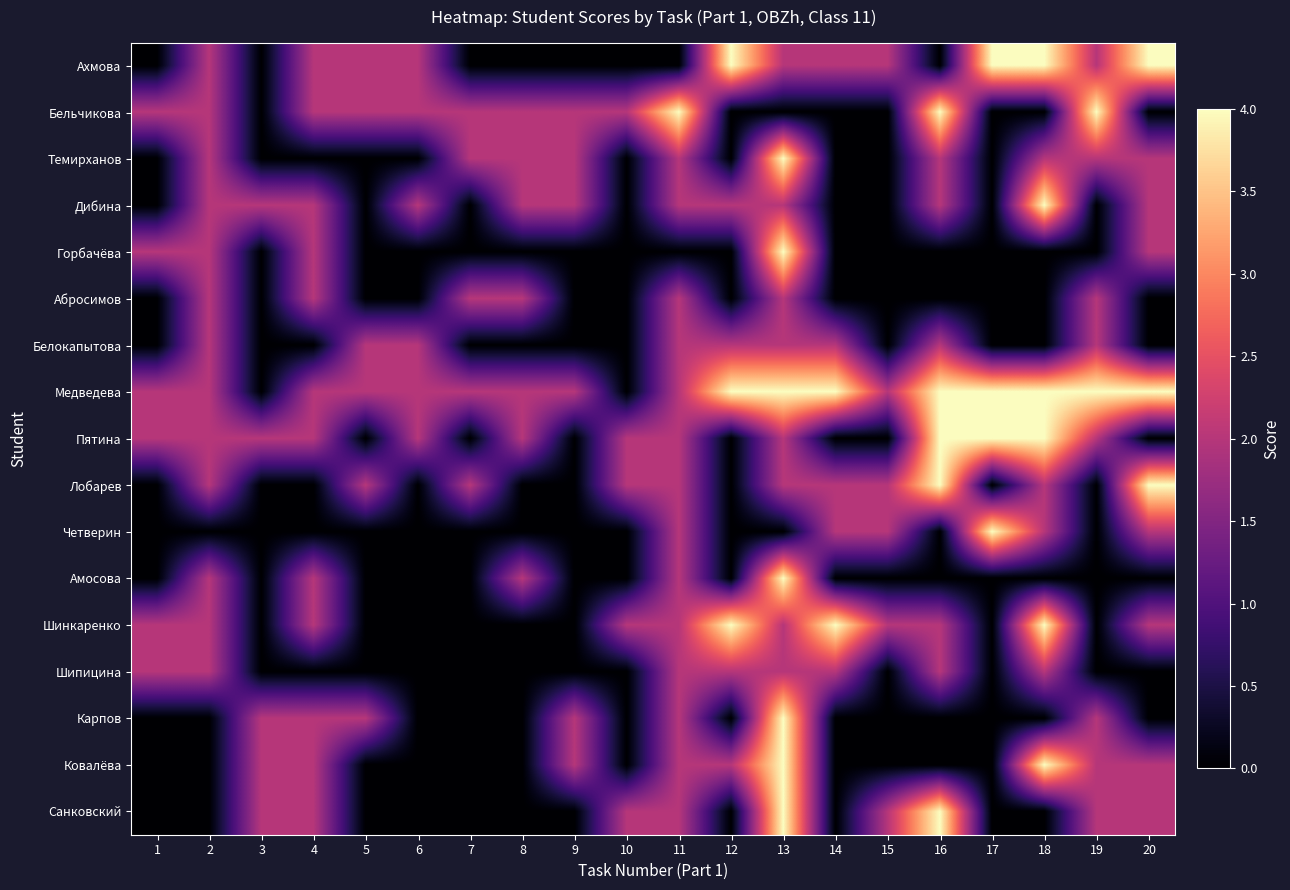

Reading left to right, extract all data points from this chart.

Ахмова: 1=0	2=2	3=0	4=2	5=2	6=2	7=0	8=0	9=0	10=0	11=0	12=4	13=2	14=2	15=2	16=0	17=4	18=4	19=2	20=4
Бельчикова: 1=2	2=2	3=0	4=2	5=2	6=2	7=2	8=2	9=2	10=2	11=4	12=0	13=0	14=0	15=0	16=4	17=0	18=0	19=4	20=0
Темирханов: 1=0	2=2	3=0	4=0	5=0	6=0	7=2	8=2	9=2	10=0	11=2	12=0	13=4	14=0	15=0	16=2	17=0	18=2	19=2	20=2
Дибина: 1=0	2=2	3=2	4=2	5=0	6=2	7=0	8=2	9=2	10=0	11=2	12=2	13=2	14=0	15=0	16=2	17=0	18=4	19=0	20=2
Горбачёва: 1=2	2=2	3=0	4=2	5=0	6=0	7=0	8=0	9=0	10=0	11=0	12=0	13=4	14=0	15=0	16=0	17=0	18=0	19=0	20=2
Абросимов: 1=0	2=2	3=0	4=2	5=0	6=0	7=2	8=2	9=0	10=0	11=2	12=0	13=2	14=0	15=0	16=0	17=0	18=0	19=2	20=0
Белокапытова: 1=0	2=2	3=0	4=0	5=2	6=2	7=0	8=0	9=0	10=0	11=2	12=2	13=2	14=2	15=0	16=2	17=0	18=0	19=2	20=0
Медведева: 1=2	2=2	3=0	4=2	5=2	6=2	7=2	8=2	9=2	10=0	11=2	12=4	13=4	14=4	15=2	16=4	17=4	18=4	19=4	20=4
Пятина: 1=2	2=2	3=2	4=2	5=0	6=2	7=0	8=2	9=0	10=2	11=2	12=0	13=2	14=0	15=0	16=4	17=4	18=4	19=2	20=0
Лобарев: 1=0	2=2	3=0	4=0	5=2	6=0	7=2	8=0	9=0	10=2	11=2	12=0	13=2	14=2	15=2	16=4	17=0	18=2	19=0	20=4
Четверин: 1=0	2=0	3=0	4=0	5=0	6=0	7=0	8=0	9=0	10=0	11=2	12=0	13=0	14=2	15=2	16=0	17=4	18=2	19=0	20=2
Амосова: 1=0	2=2	3=0	4=2	5=0	6=0	7=0	8=2	9=0	10=0	11=2	12=0	13=4	14=0	15=0	16=0	17=0	18=0	19=0	20=0
Шинкаренко: 1=2	2=2	3=0	4=2	5=0	6=0	7=0	8=0	9=0	10=2	11=2	12=4	13=2	14=4	15=2	16=2	17=0	18=4	19=0	20=2
Шипицина: 1=2	2=2	3=0	4=0	5=0	6=0	7=0	8=0	9=0	10=0	11=2	12=2	13=2	14=2	15=0	16=2	17=0	18=2	19=0	20=0
Карпов: 1=0	2=0	3=2	4=2	5=2	6=0	7=0	8=0	9=2	10=0	11=2	12=0	13=4	14=0	15=0	16=0	17=0	18=0	19=2	20=0
Ковалёва: 1=0	2=0	3=2	4=2	5=0	6=0	7=0	8=0	9=2	10=0	11=2	12=2	13=4	14=0	15=0	16=0	17=0	18=4	19=2	20=2
Санковский: 1=0	2=0	3=2	4=2	5=0	6=0	7=0	8=0	9=0	10=2	11=2	12=0	13=4	14=0	15=2	16=4	17=0	18=0	19=2	20=2